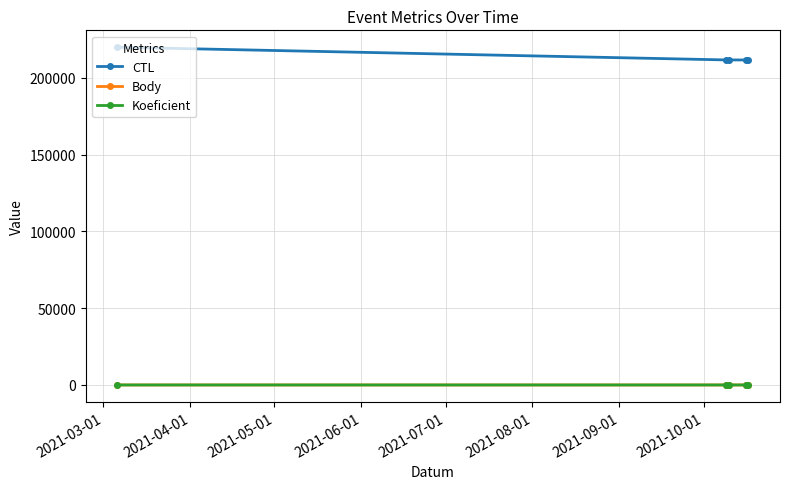

Which series has the widest spread of values?

CTL